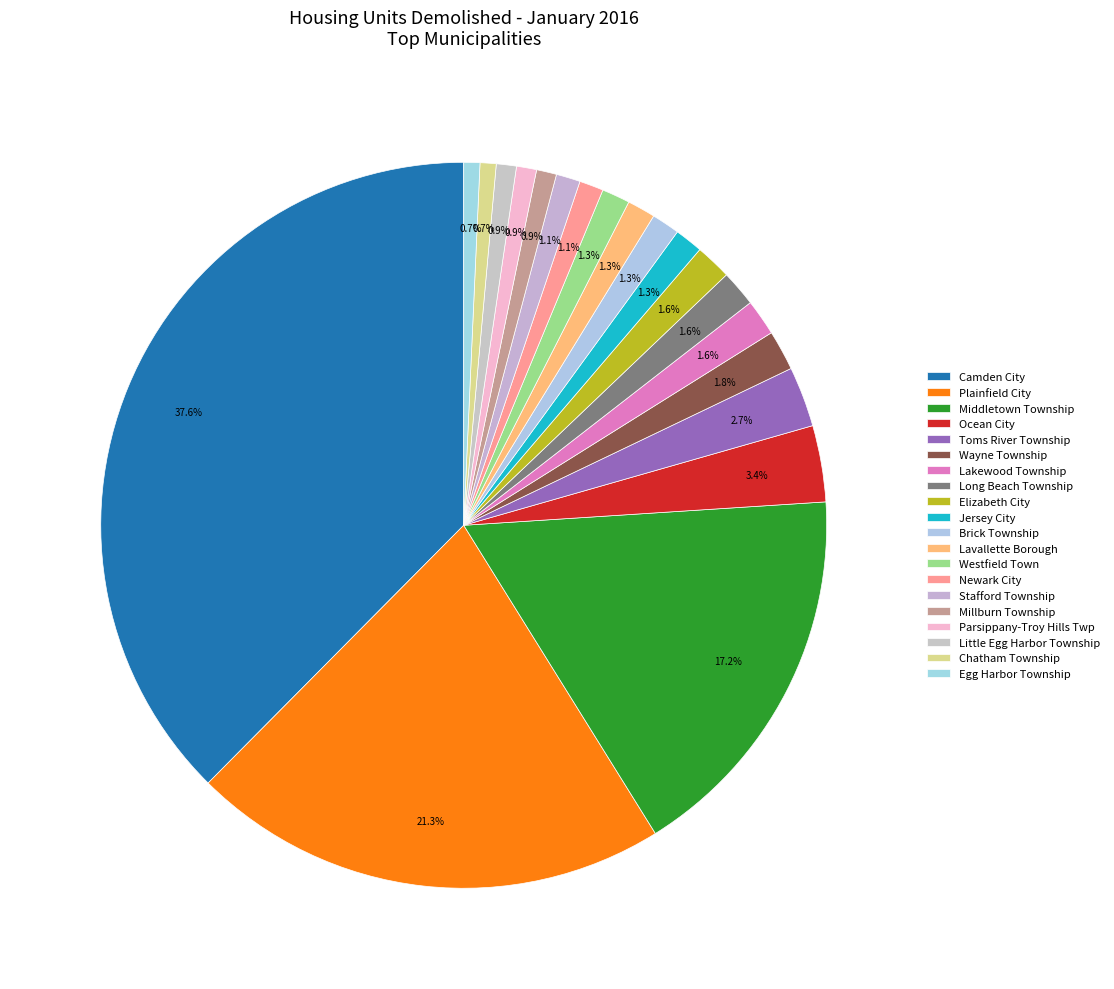

Between Stafford Township and Long Beach Township, which is larger?

Long Beach Township